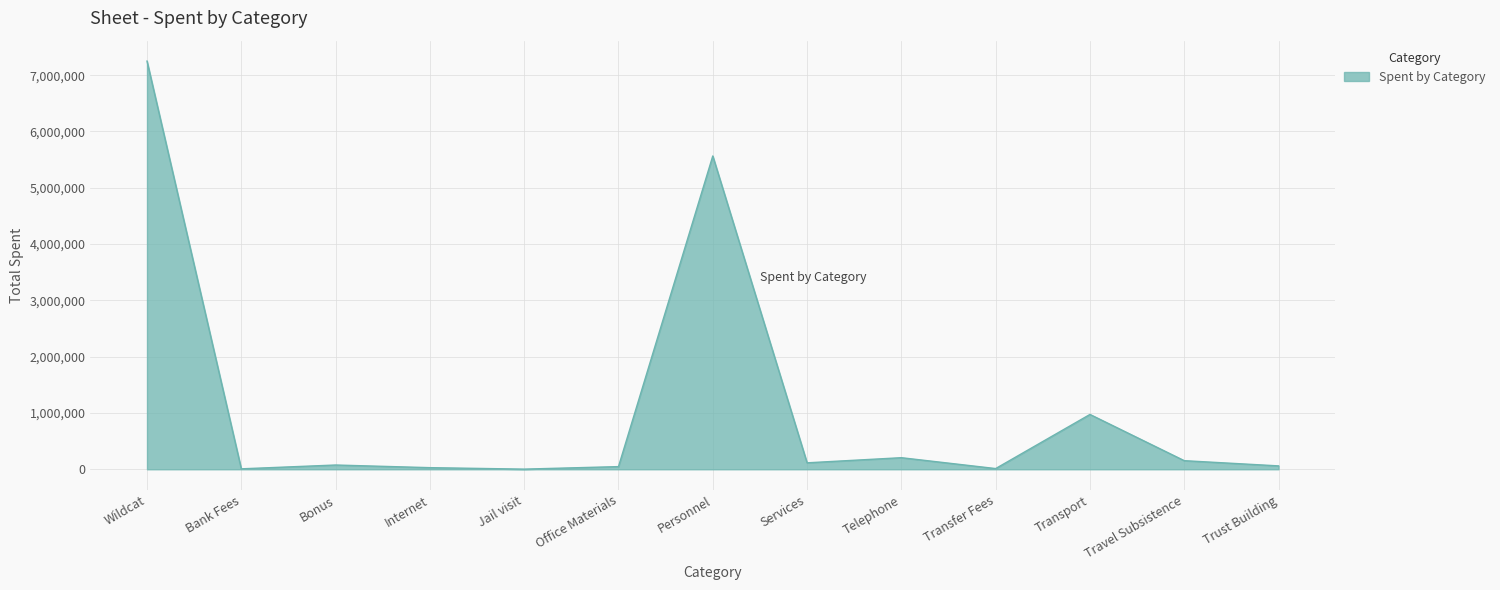

Is it true that the value at Internet is 29000?

True